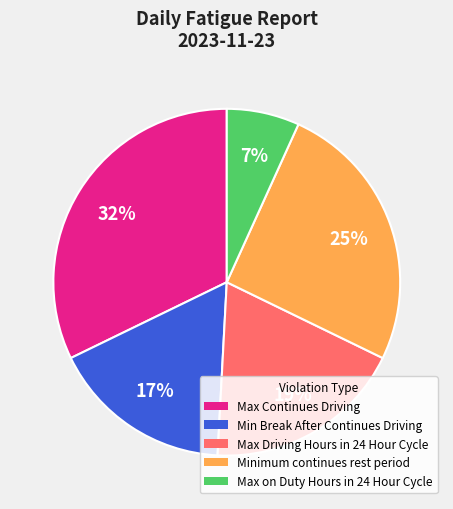

The Minimum continues rest period slice represents 25% of the pie. True or false?

True